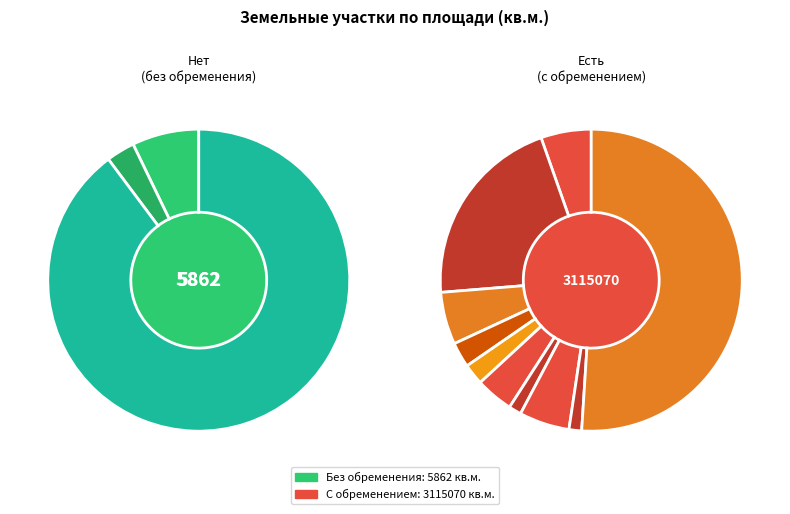

Is the sum of 21:19:24 01 01:908 and 21:19:24 04 01:0482 greater than half?

No